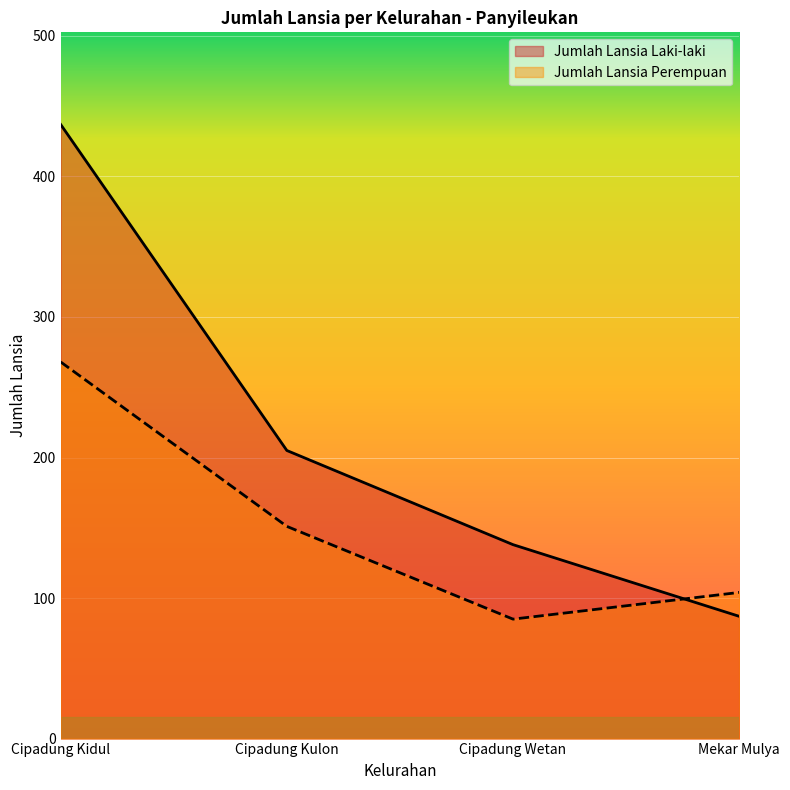

Where does the Jumlah Lansia Laki-laki series first go above 205?

Cipadung Kidul